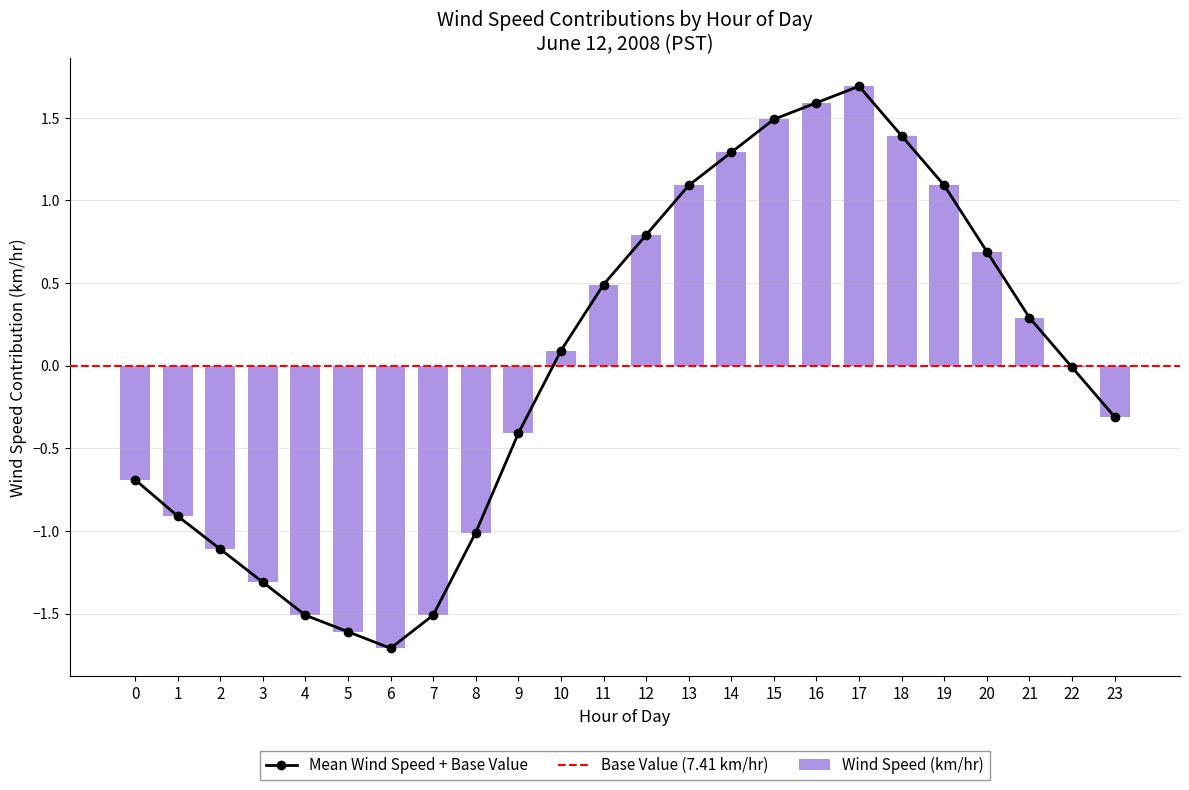

Which series has the largest total across all categories?

Wind Speed